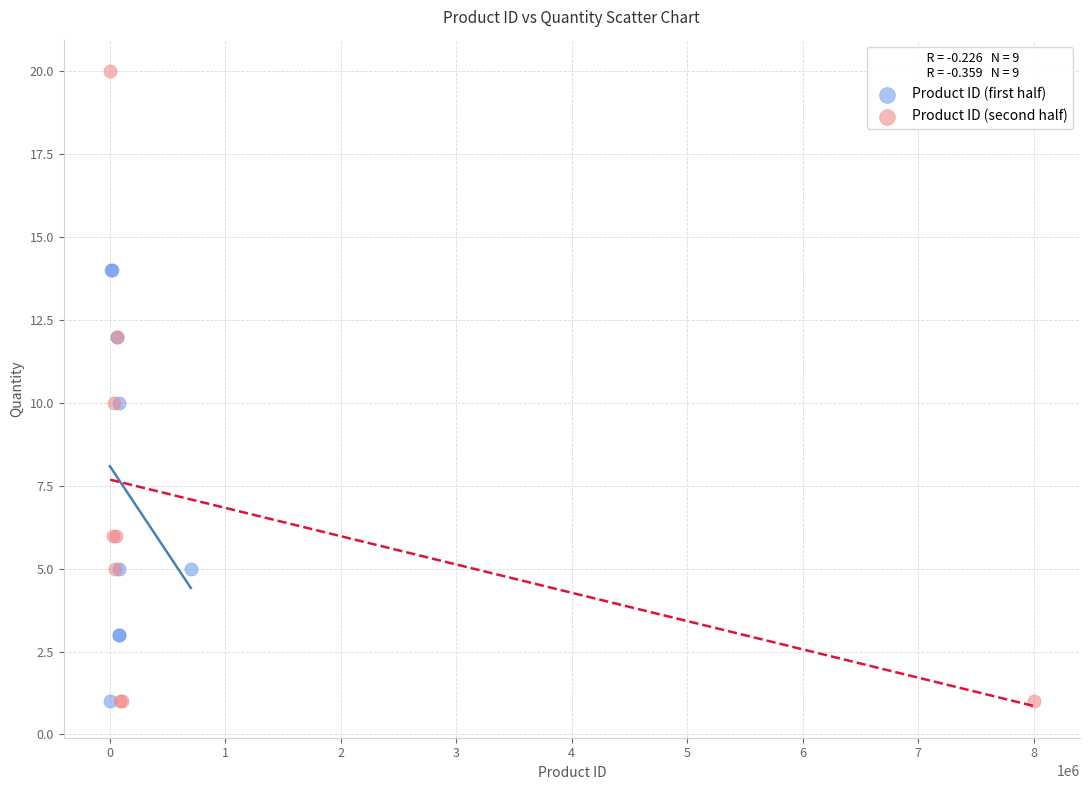

Which series has the largest Y range (max minus min)?

Product ID (second half)